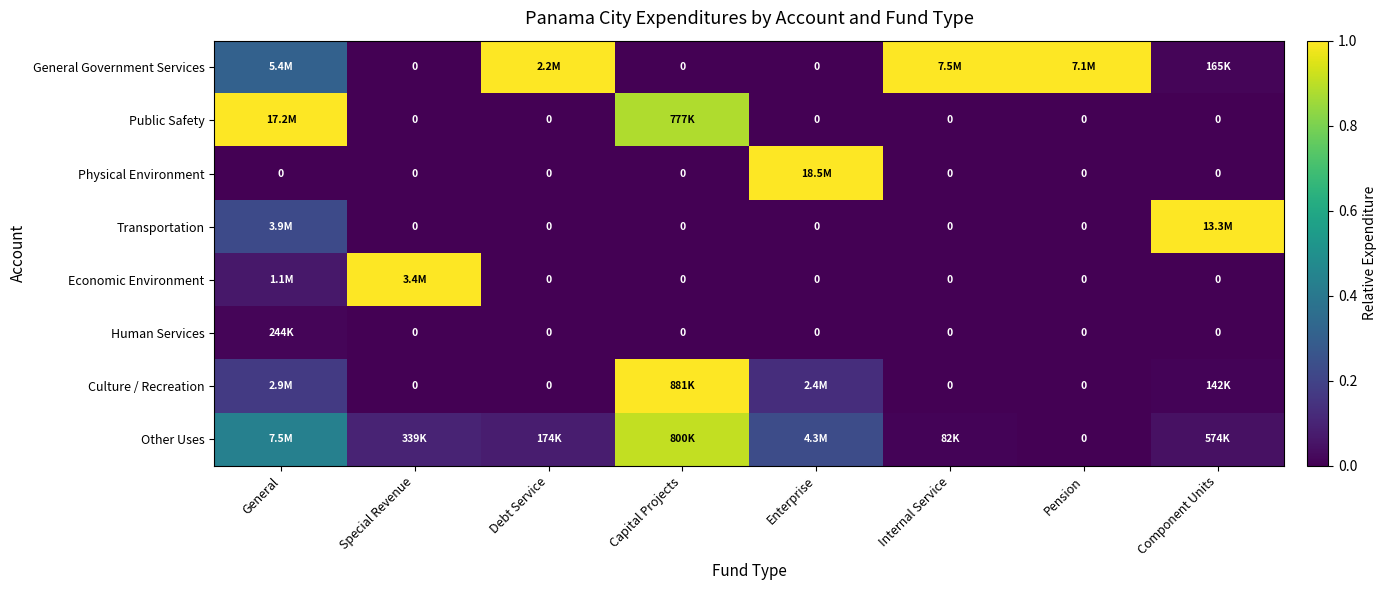

How many data points in Physical Environment are above 0?

1